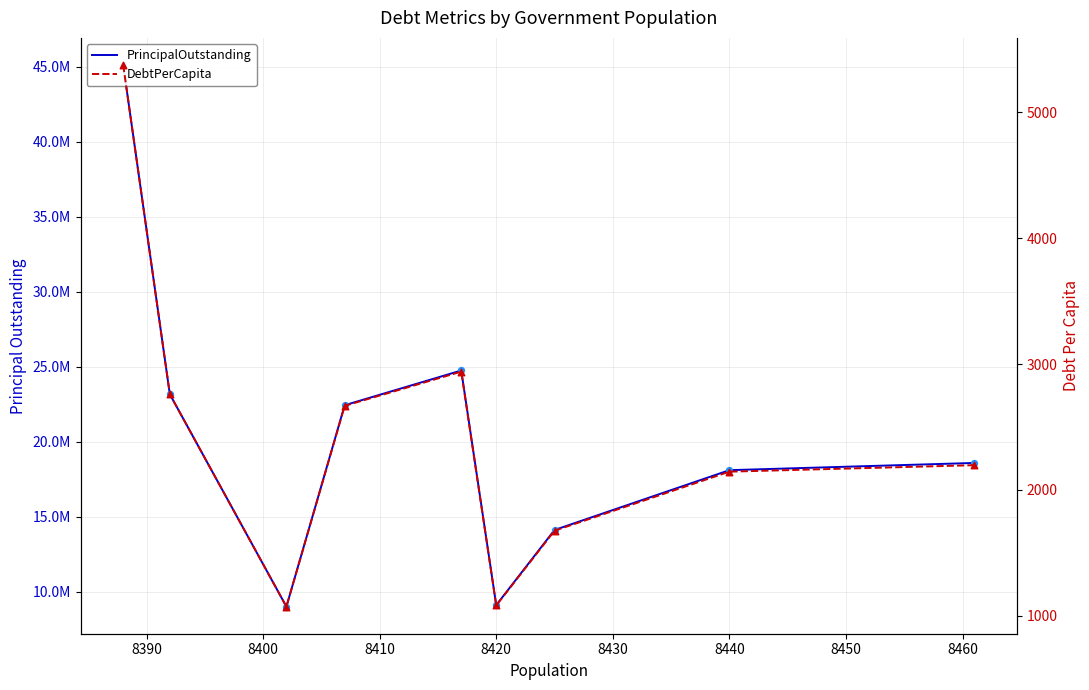

Which series has the largest Y range (max minus min)?

PrincipalOutstanding